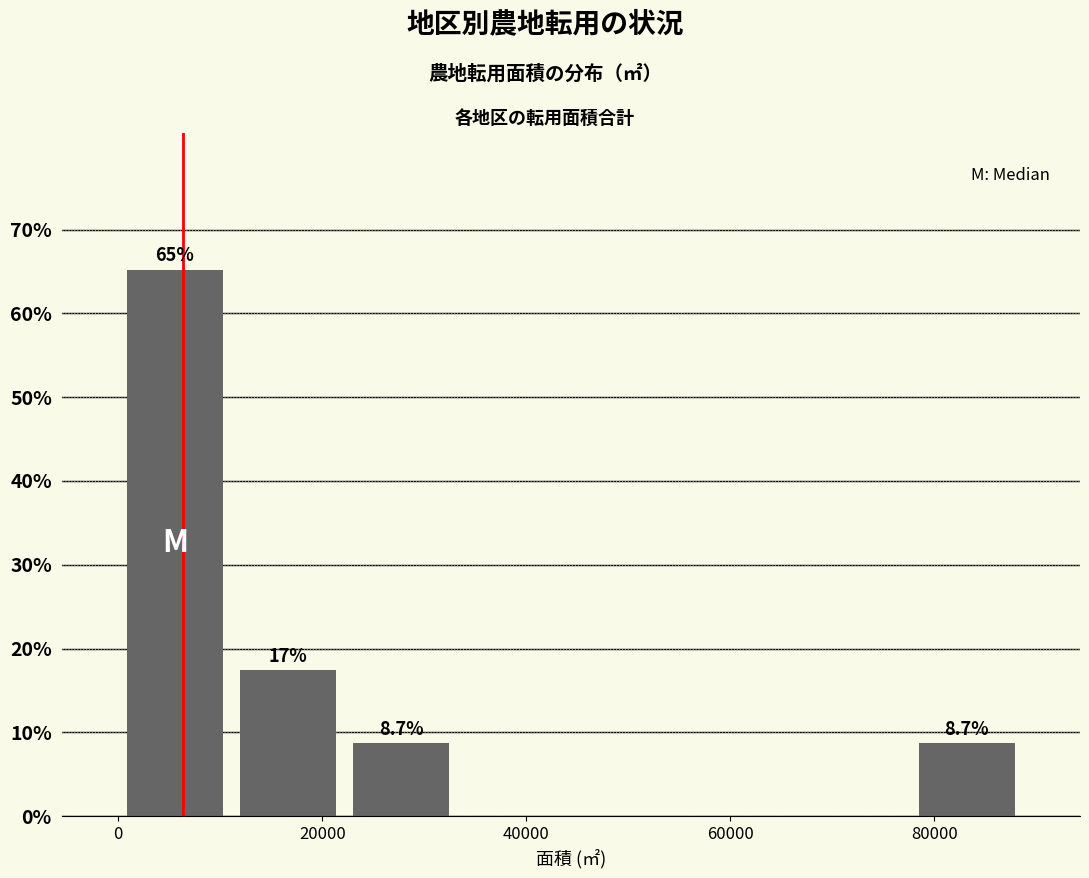

Which range on the x-axis has the tallest bar?

0 to 12000